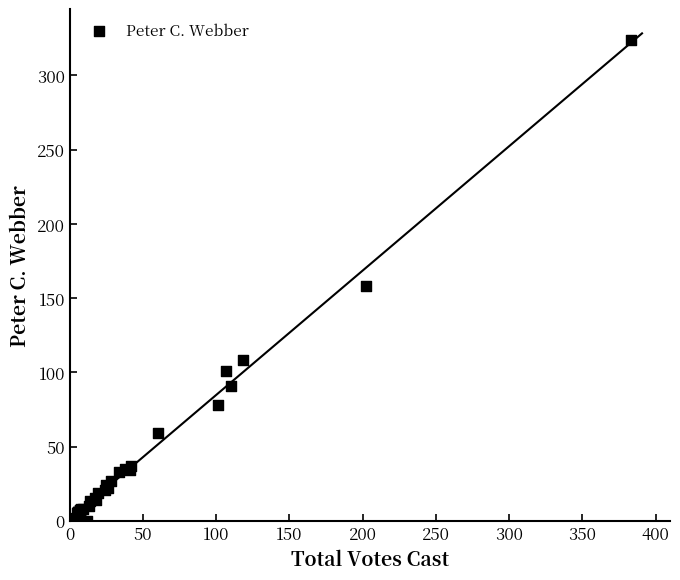

What Y value in the scatter plot is closest to 162?

158